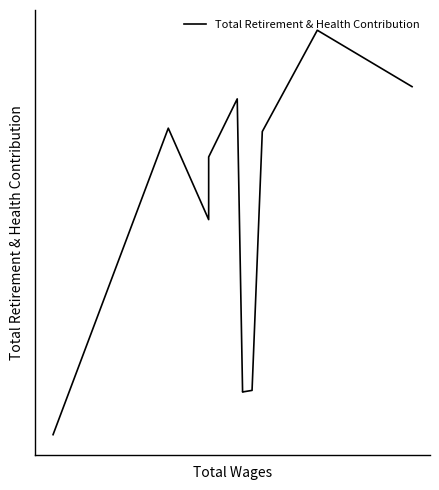

What is the sum of all values?

273427